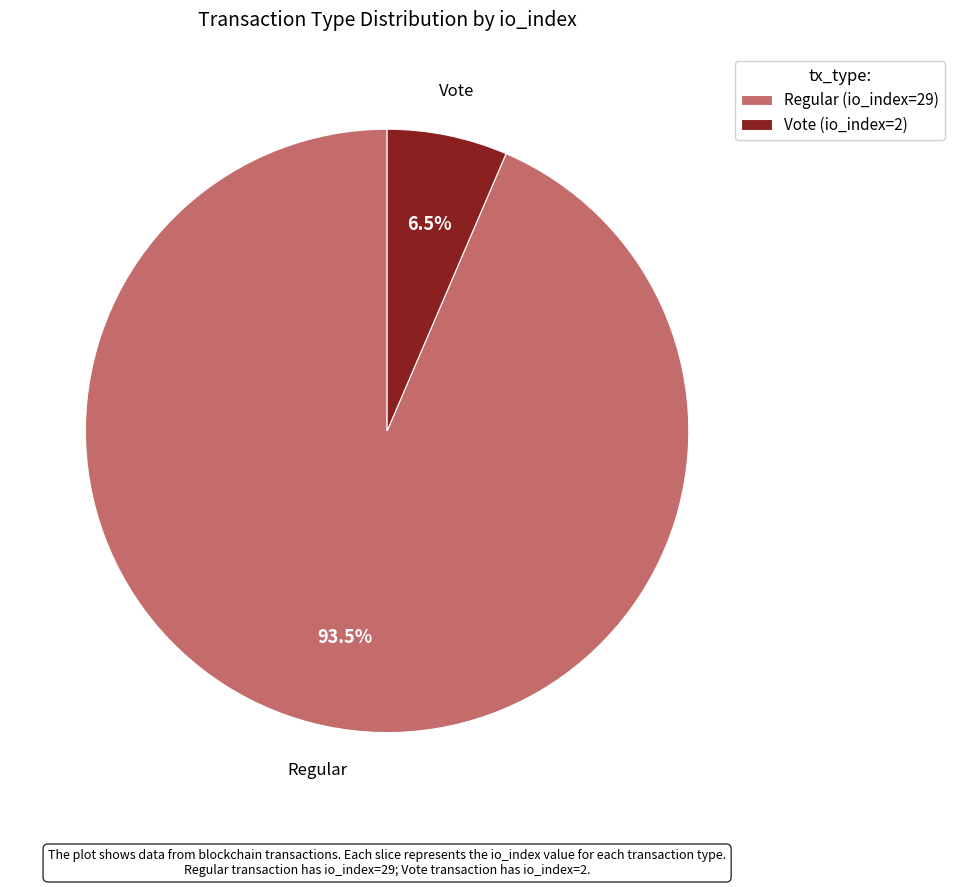

What is the total percentage of Vote (io_index=2) and Regular (io_index=29)?

100.0%